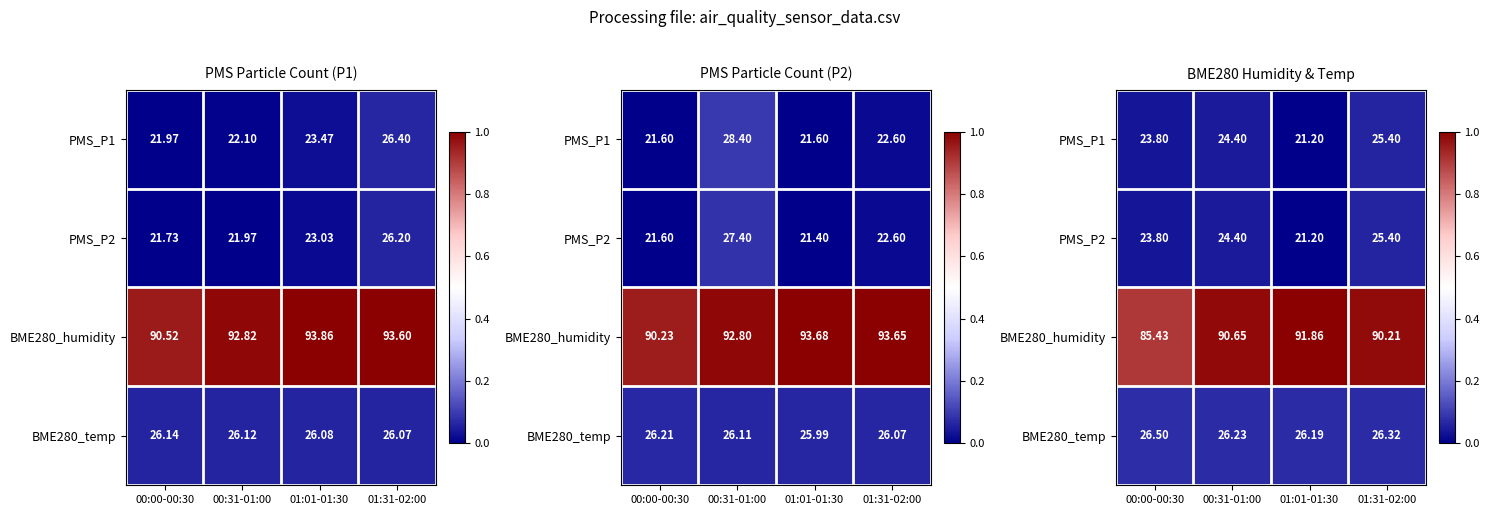

At how many categories does at least one series exceed 0?

4